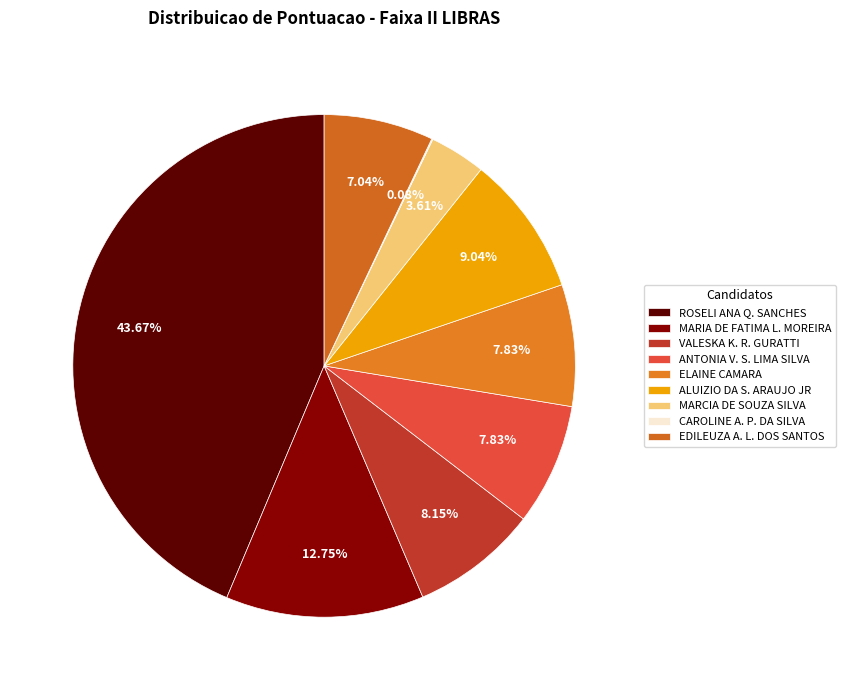

Which category has the biggest portion of the pie?

ROSELI ANA Q. SANCHES